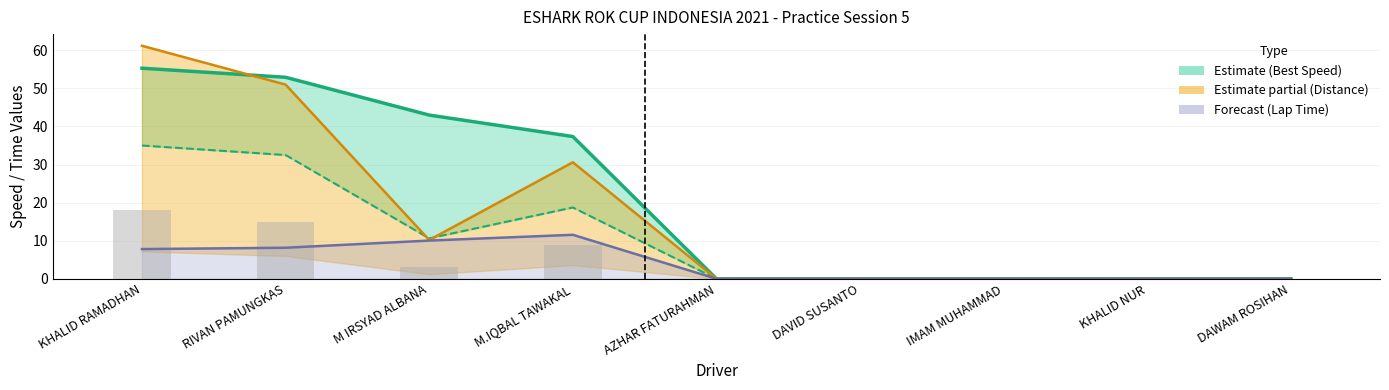

How many data points does each series have?

9